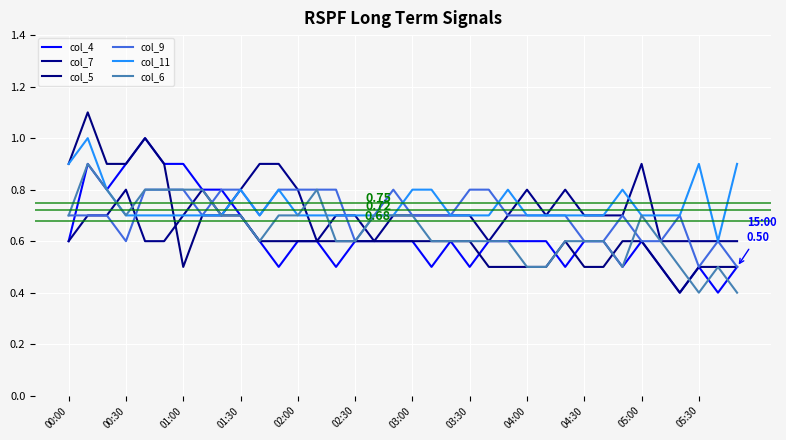

What are all the series names shown in the legend?

col_4, col_7, col_5, col_9, col_11, col_6